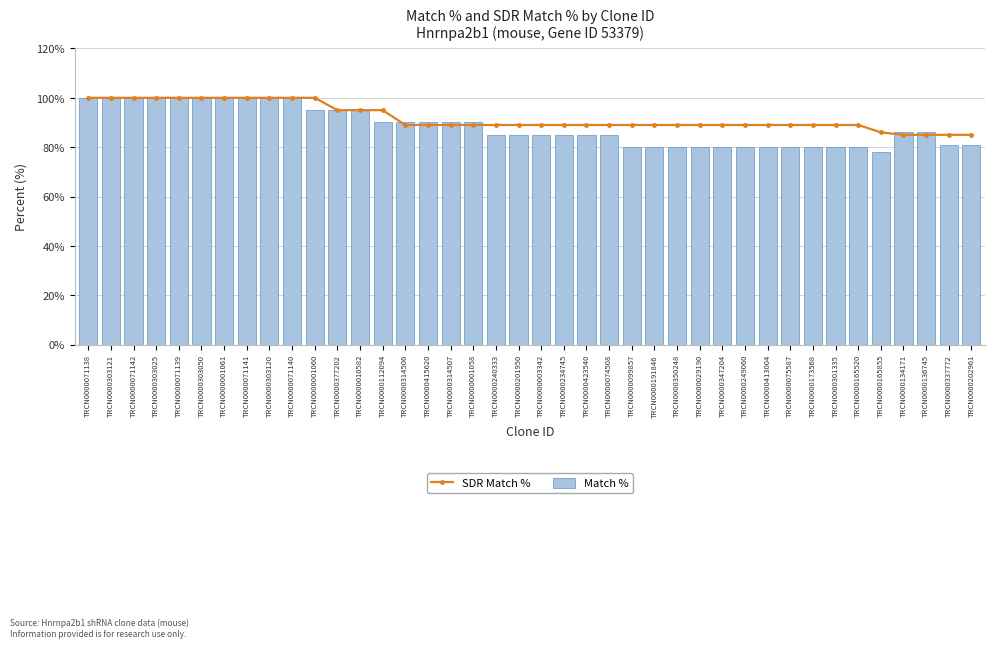

What is the total value across all series at TRCN0000413004?

169